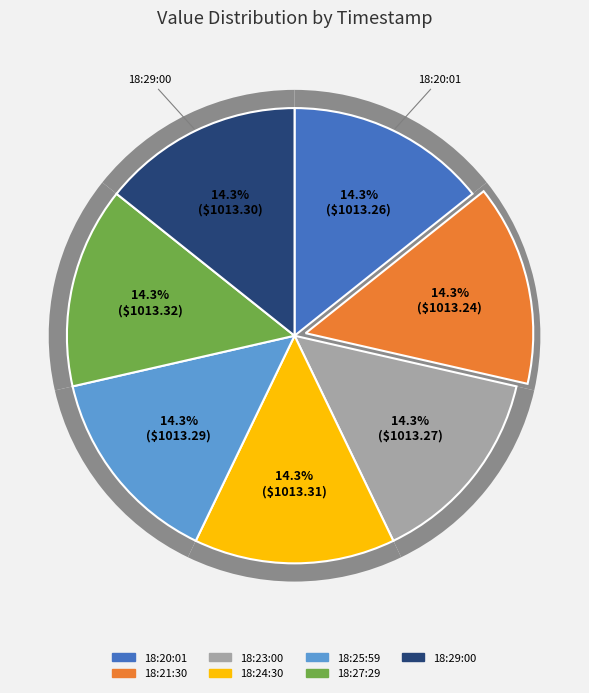

To the nearest percent, what is the average slice percentage?

14%